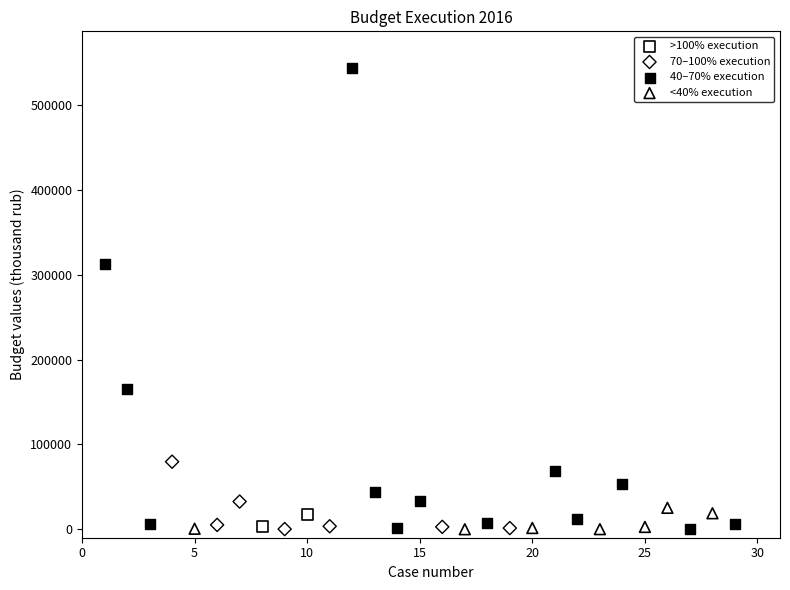

Which series contains the highest Y value?

40–70% execution